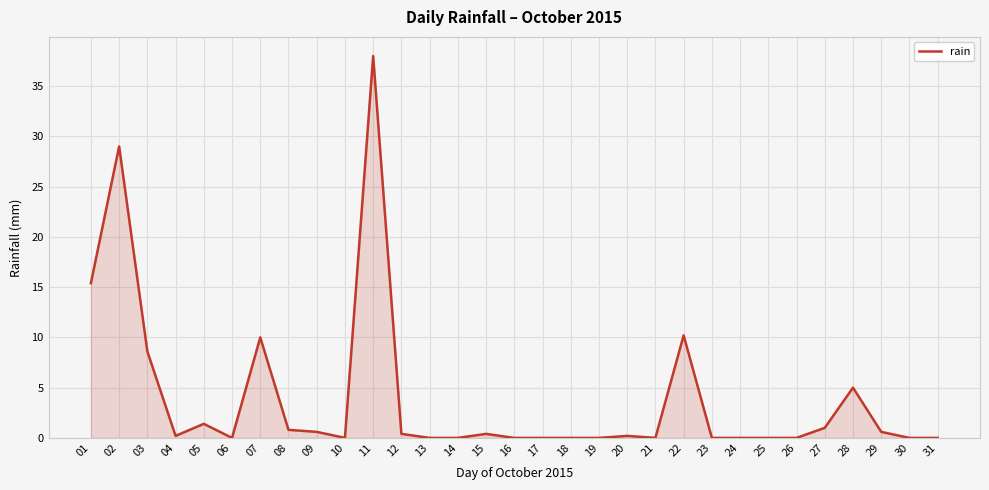

What is the change in value from 07 to 26?

-10.0